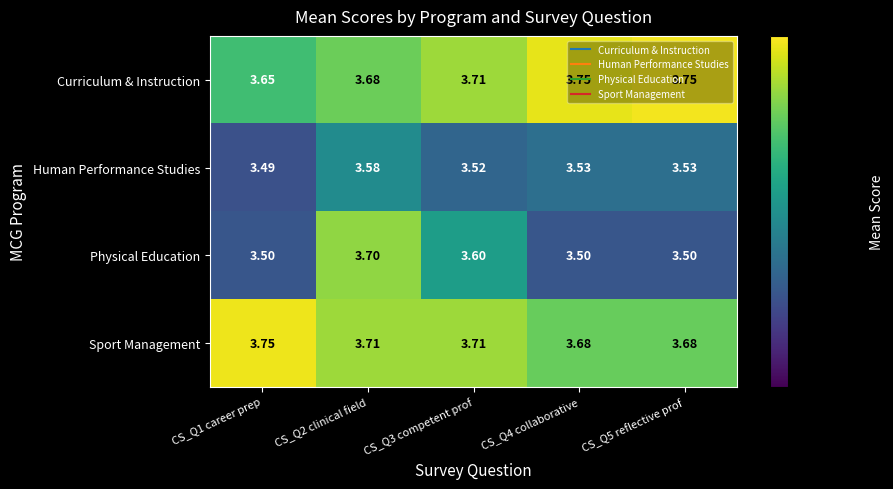

Is the value of Human Performance Studies at CS_Q3 competent prof greater than the value of Physical Education at CS_Q2 clinical field?

No